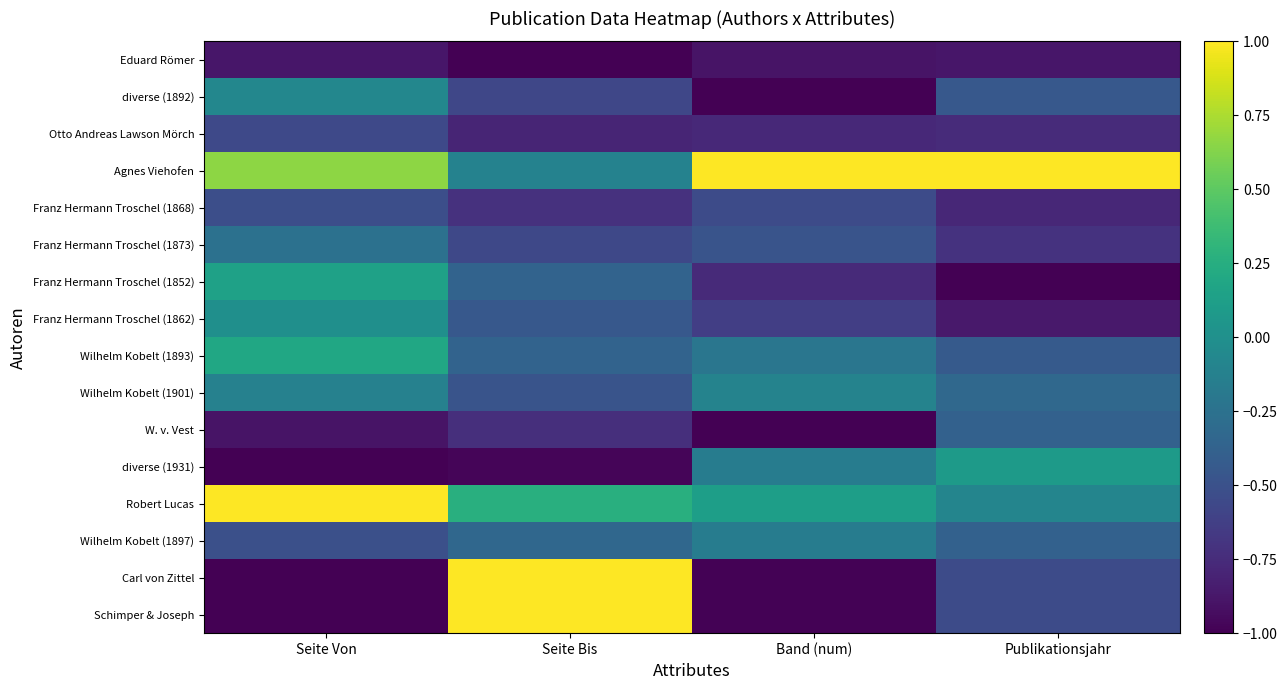

How many data points does each series have?

4